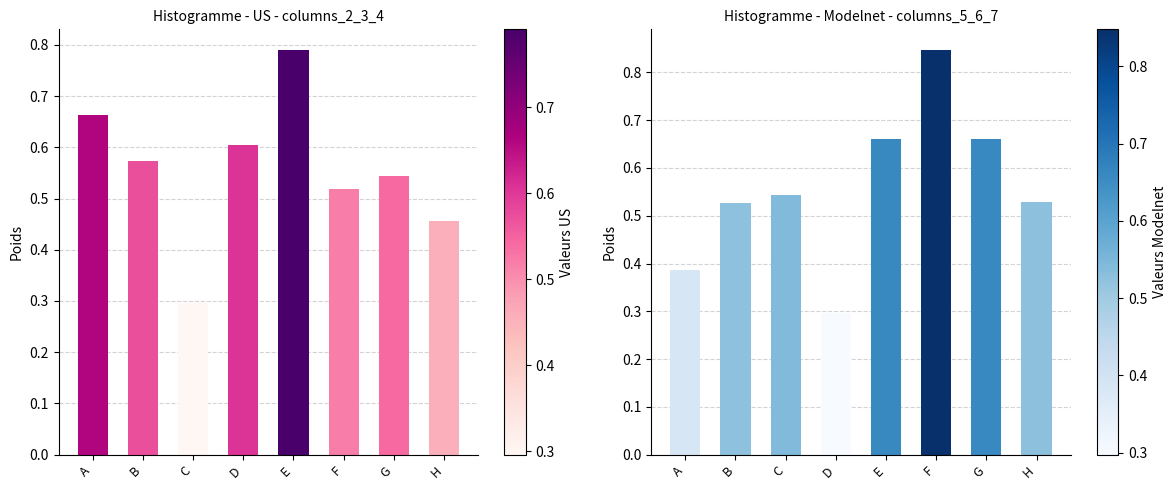

What is the total value across all series at D?

0.9